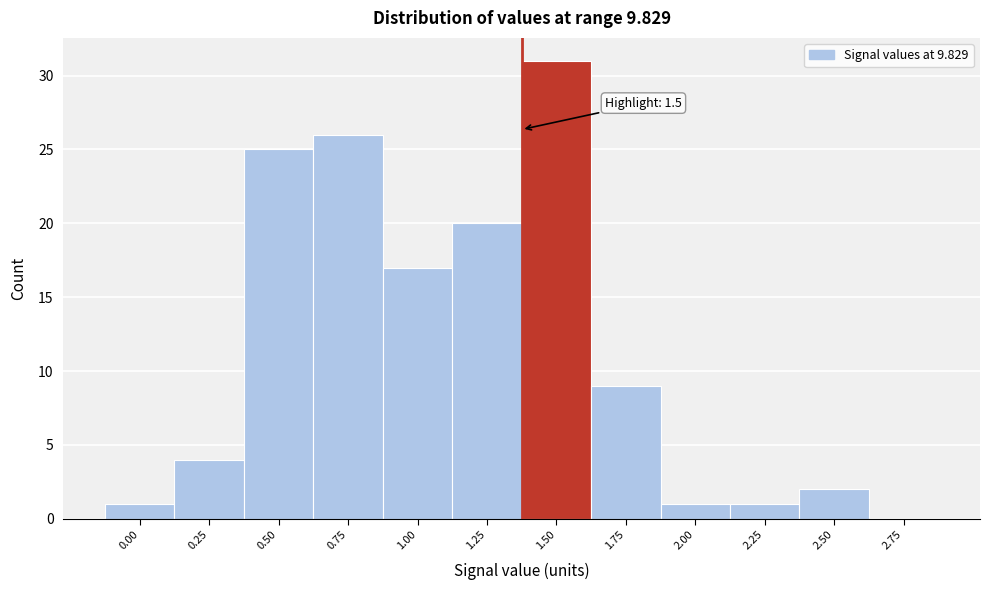

Reading right to left, what are all the values shown in this chart?

2.75=0	2.50=2	2.25=1	2.00=1	1.75=9	1.50=31	1.25=20	1.00=17	0.75=26	0.50=25	0.25=4	0.00=1